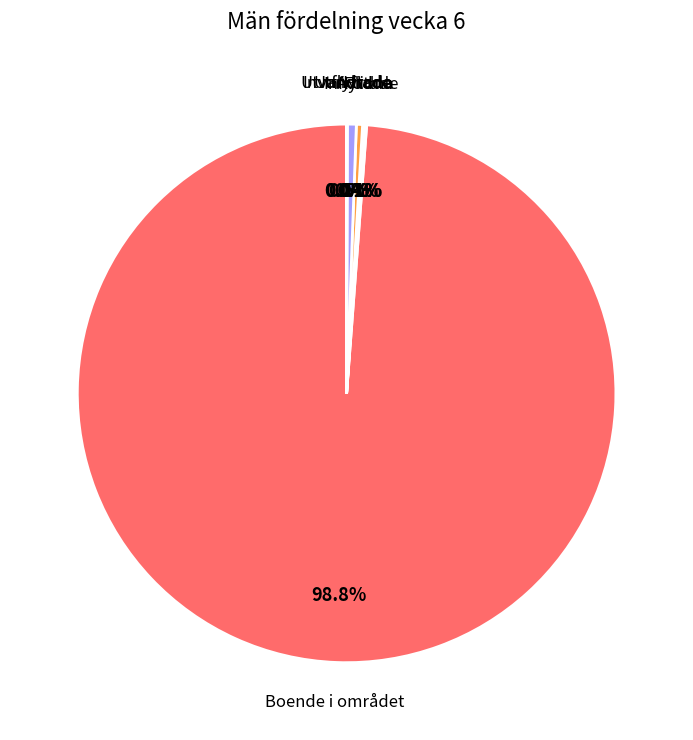

What is the largest slice in the pie chart?

Boende i området